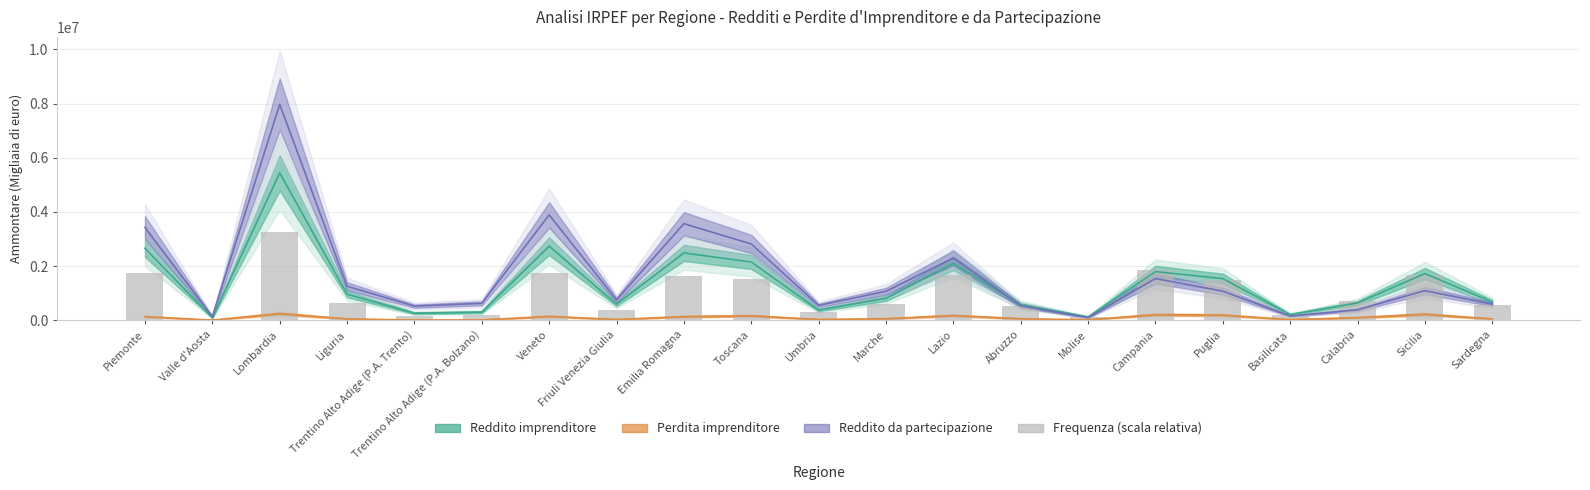

Reading right to left, list all the values displayed in this chart.

567274.0	1681314.4	725803.8	208354.9	1472249.8	1865539.9	124477.0	532548.2	1677876.1	598267.8	301666.8	1507526.3	1628503.8	379010.6	1756015.3	178364.4	152032.5	638744.6	3263761.8	55943.1	1756969.7